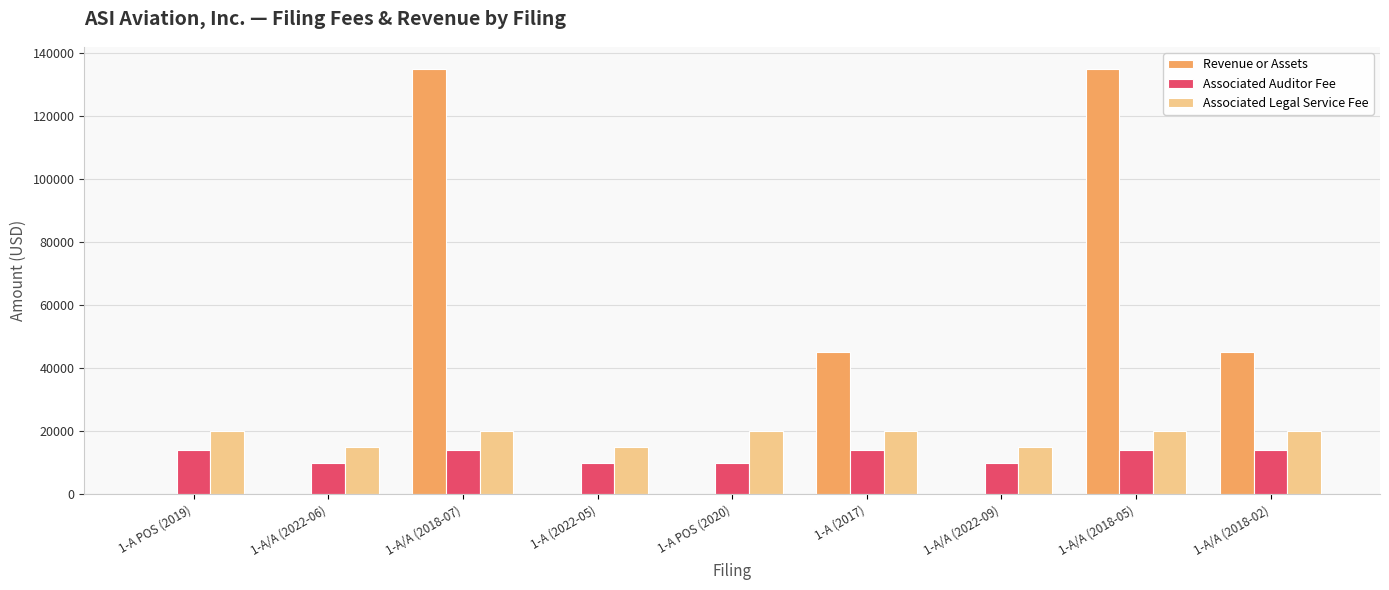

What is the difference between the Associated Legal Service Fee values at 1-A/A (2018-02) and 1-A/A (2022-09)?

5000